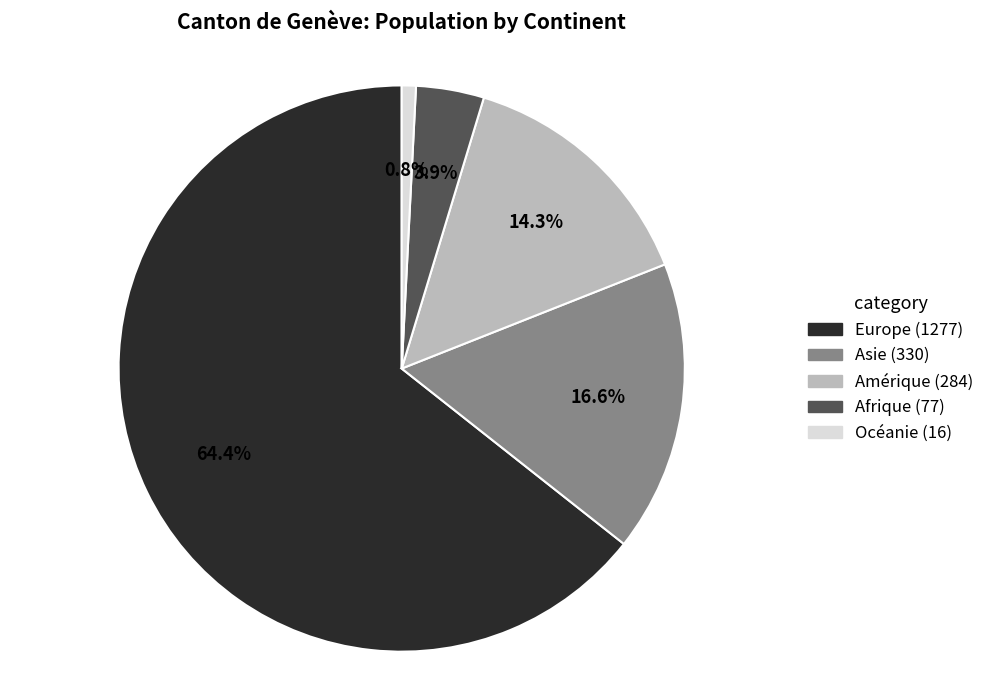

To the nearest percent, what is the combined percentage of Asie and Europe?

81%